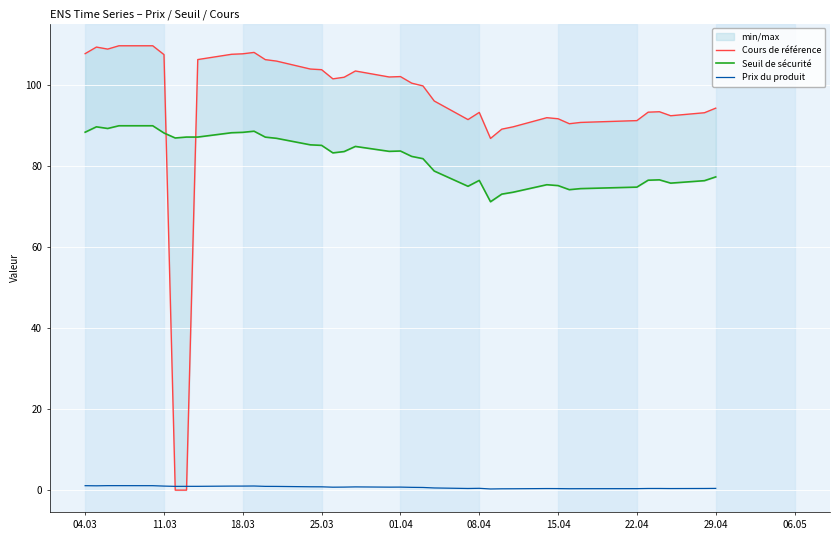

True or false: Prix du produit has a value of 1.1 at 04.03.

True